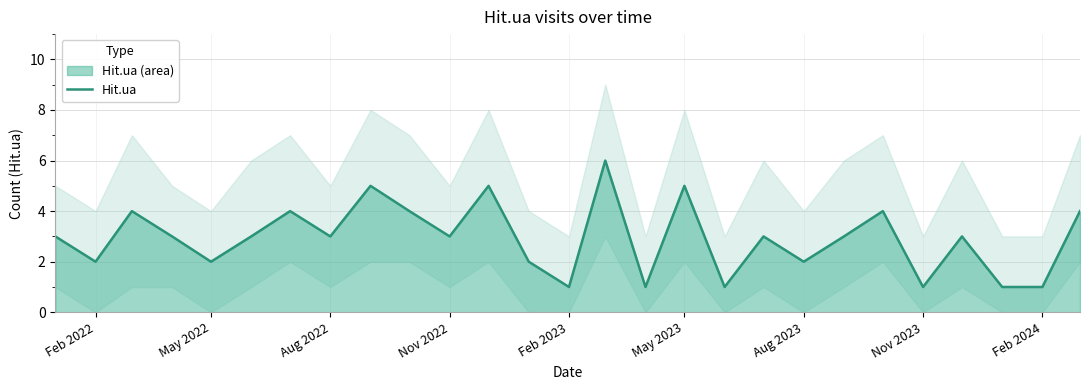

What is the highest value of the Hit.ua series?

6